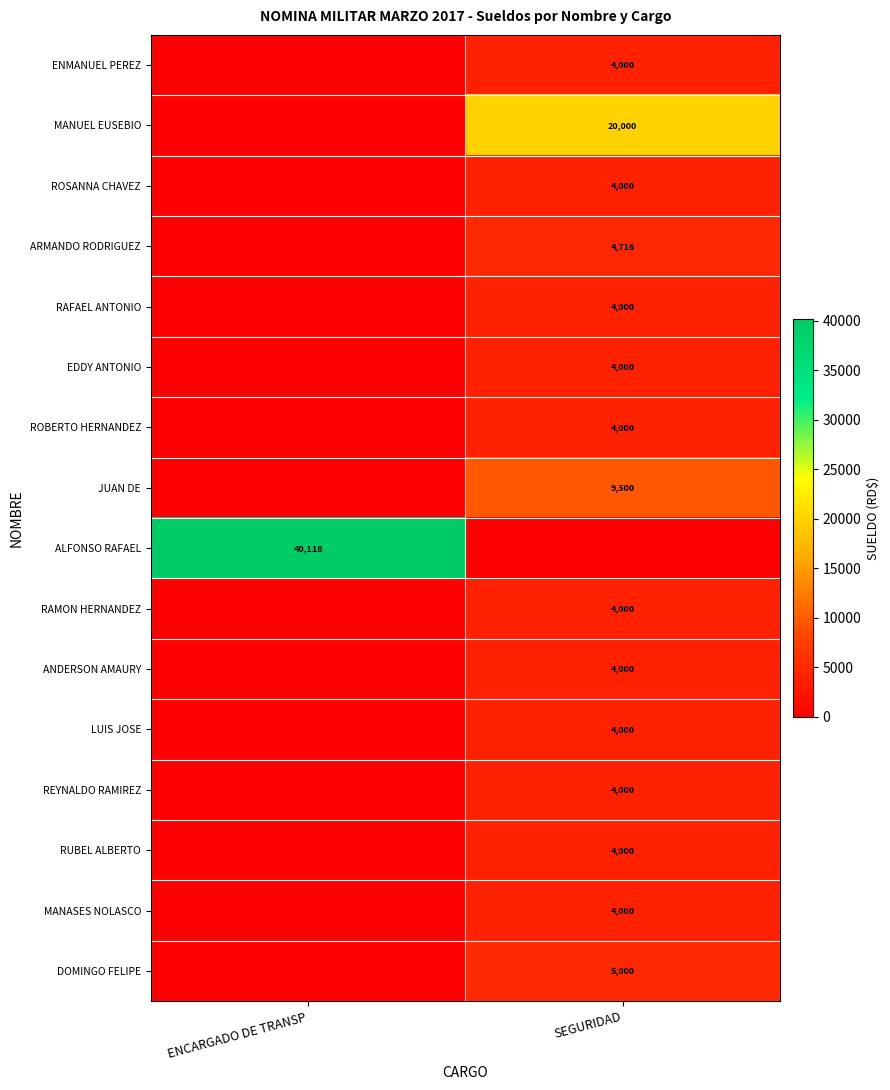

The value of ROSANNA CHAVEZ at SEGURIDAD is 1809. True or false?

False